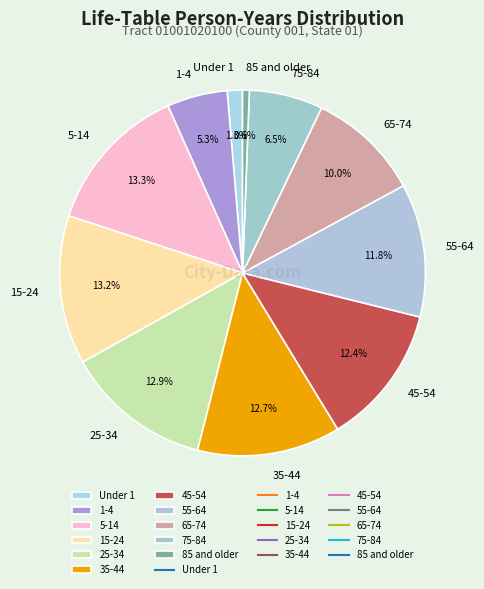

Does any single category account for the majority?

No